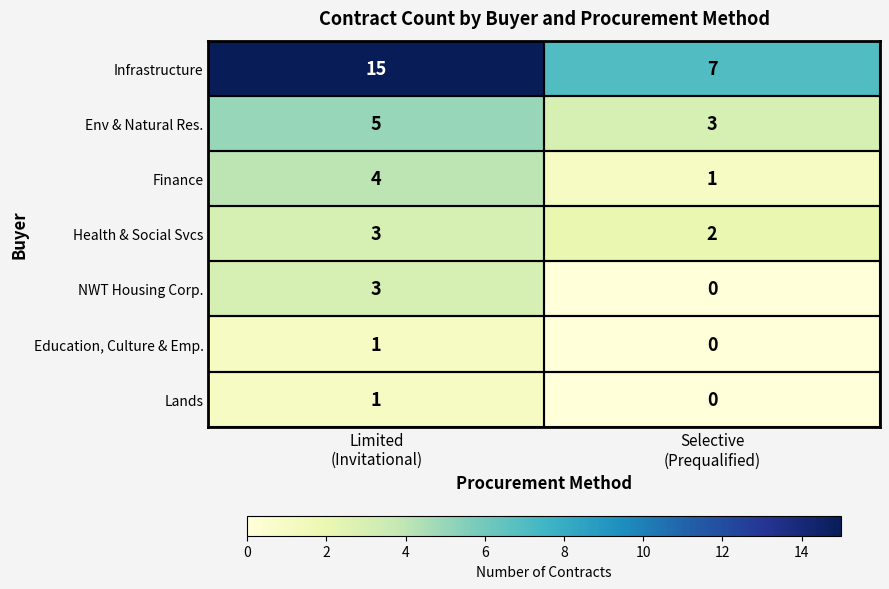

Which series has the largest total across all categories?

Infrastructure